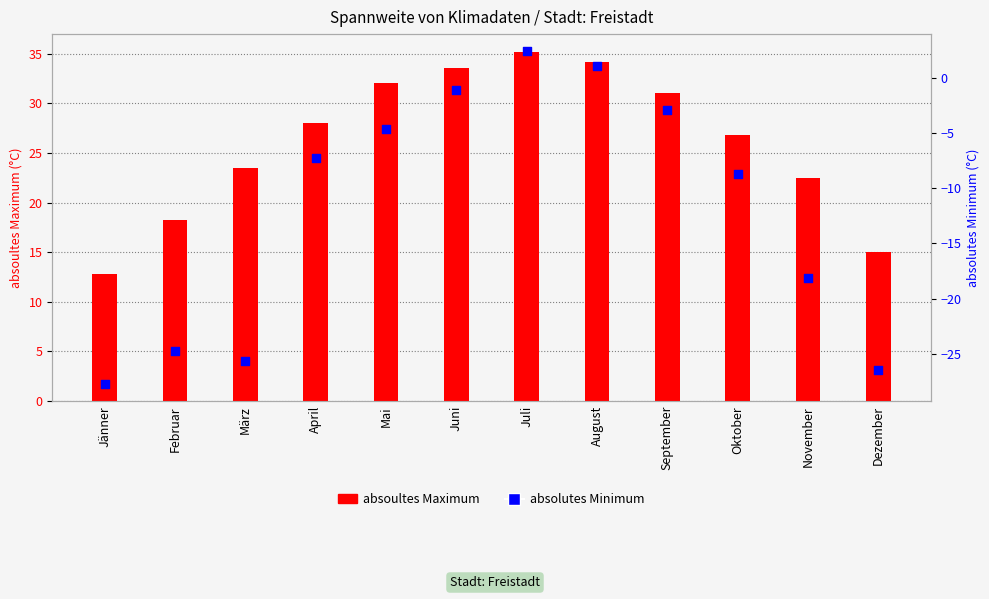

What is the total value across all series at März?

-2.2